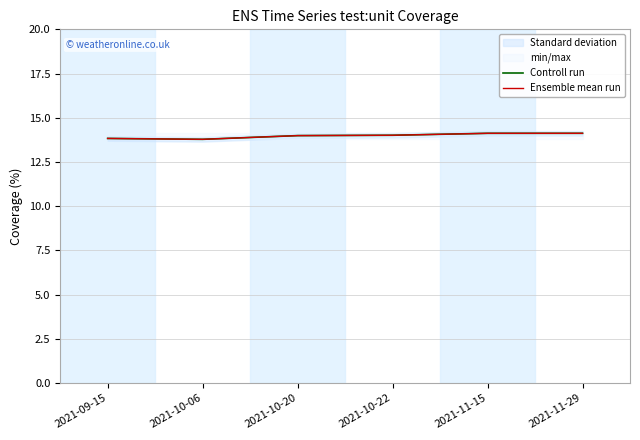

At which label is Controll run closest to 13?

2021-10-06